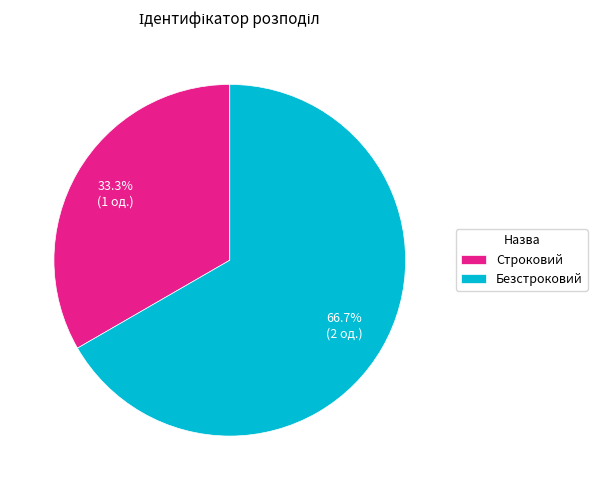

Is there a majority slice in this chart?

Yes